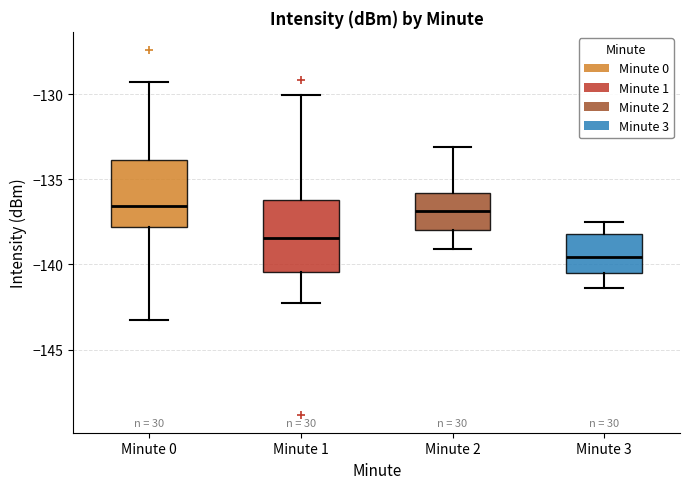

Which box has the lowest median line?

Minute 3